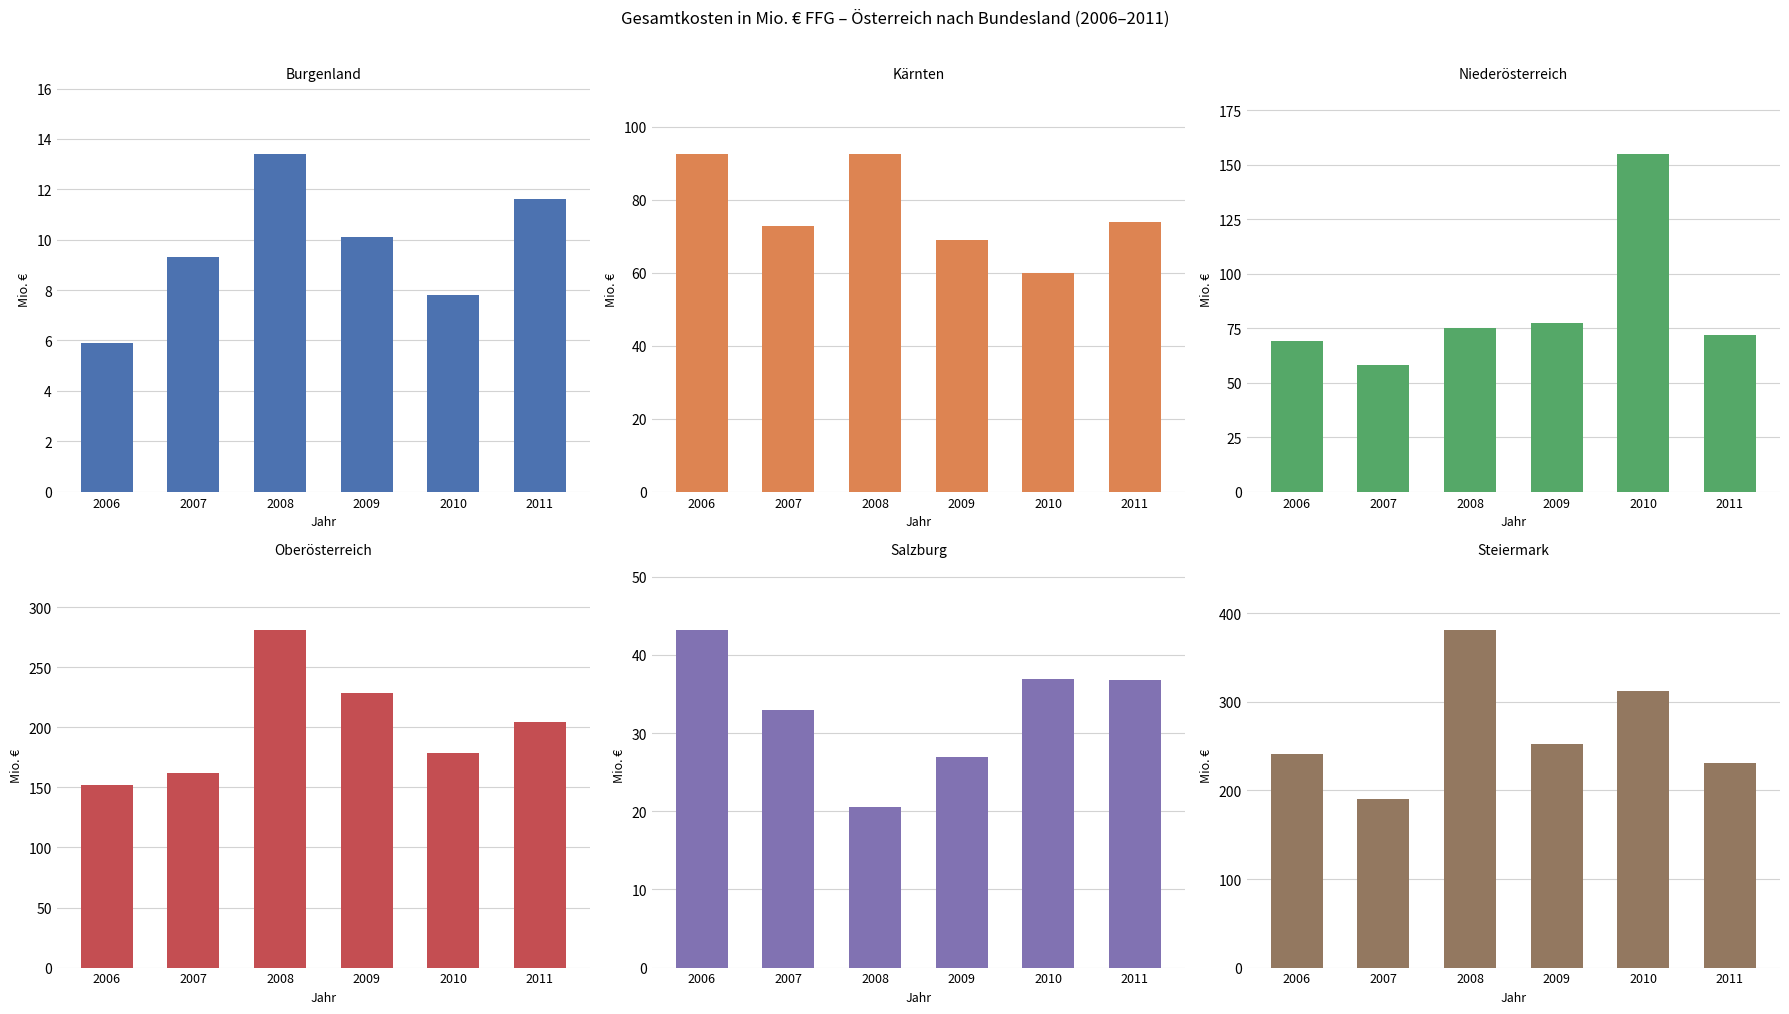

Reading left to right, what are all the values shown in this chart?

Burgenland: 2006=5.9	2007=9.3	2008=13.4	2009=10.1	2010=7.8	2011=11.6
Kärnten: 2006=92.5	2007=72.9	2008=92.5	2009=69.0	2010=59.8	2011=73.9
Niederösterreich: 2006=69.1	2007=58.1	2008=74.9	2009=77.4	2010=154.9	2011=72.0
Oberösterreich: 2006=151.7	2007=162.0	2008=281.0	2009=228.2	2010=178.2	2011=204.2
Salzburg: 2006=43.2	2007=32.9	2008=20.5	2009=27.0	2010=36.9	2011=36.8
Steiermark: 2006=240.7	2007=190.6	2008=381.3	2009=252.5	2010=312.7	2011=231.3